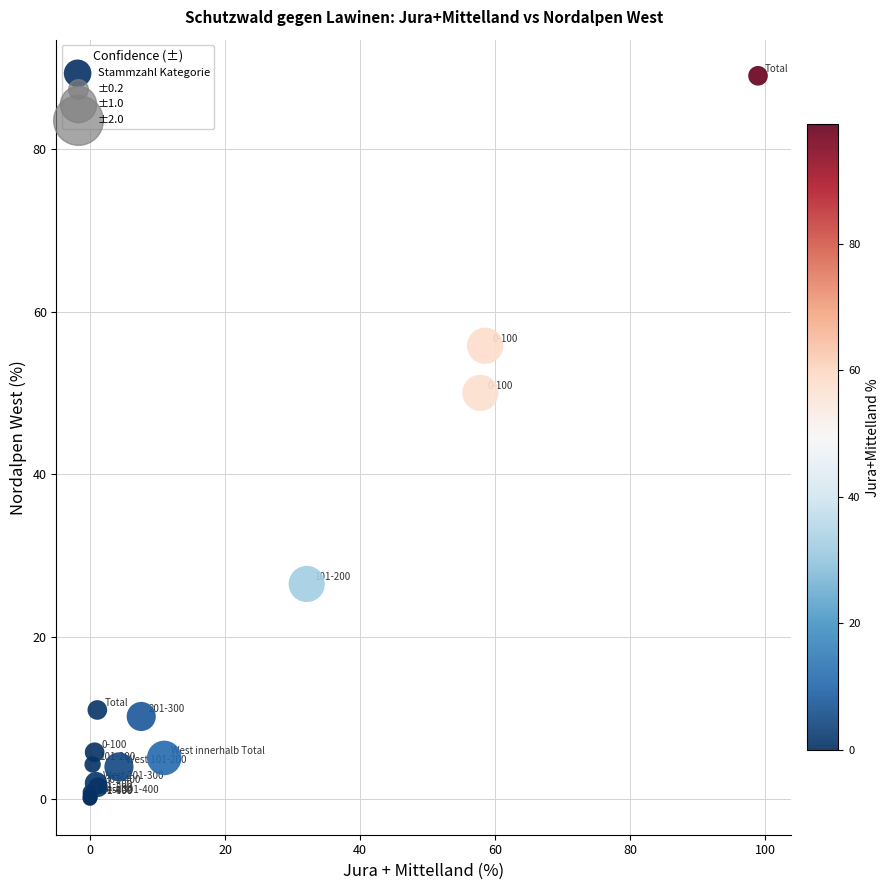

What Y value in the scatter plot is closest to 44?

50.0